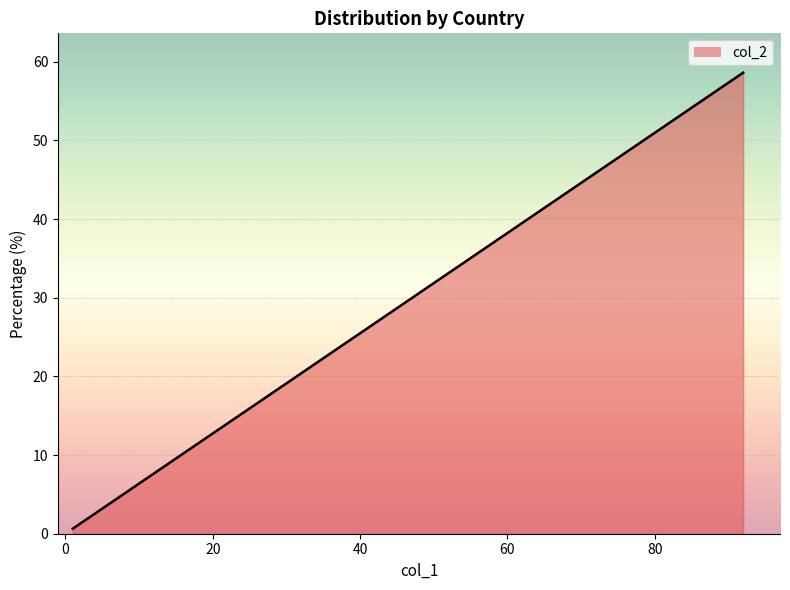

What is the maximum value shown in the chart?

58.6